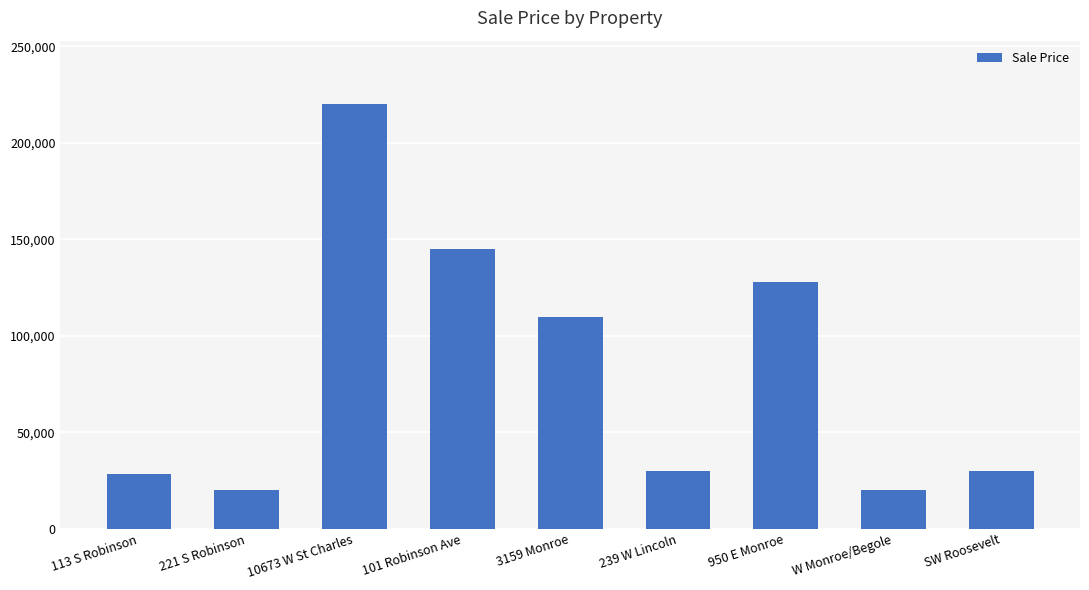

Reading left to right, extract all data points from this chart.

113 S Robinson=28500	221 S Robinson=20000	10673 W St Charles=220000	101 Robinson Ave=145000	3159 Monroe=110000	239 W Lincoln=30000	950 E Monroe=128000	W Monroe/Begole=20000	SW Roosevelt=30000